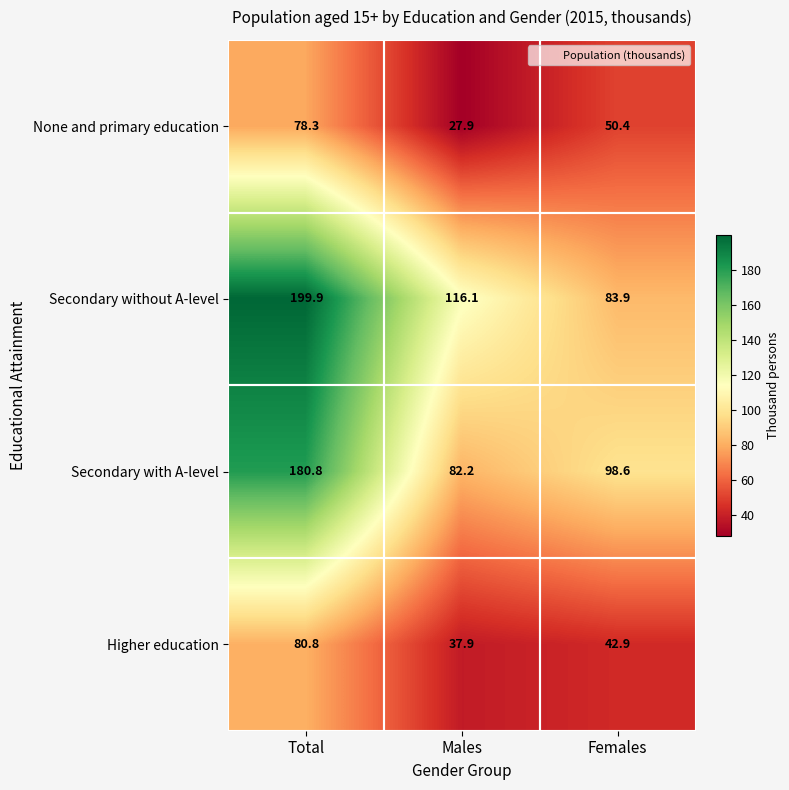

How many categories are shown in the chart?

3